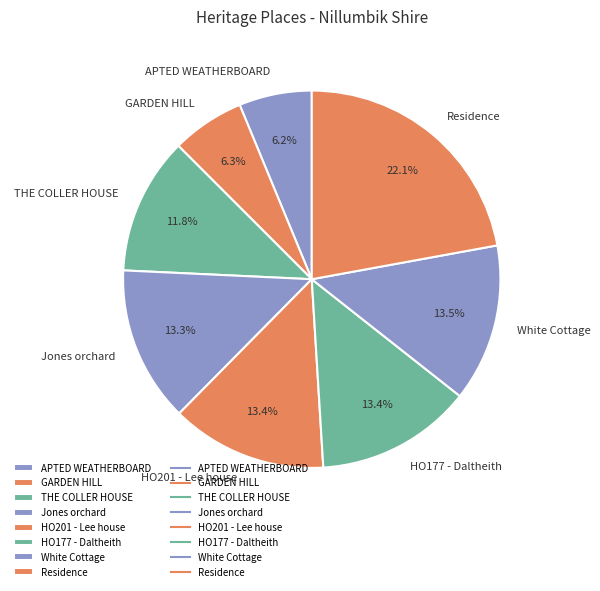

Does HO177 - Daltheith account for over 50% of the chart?

No